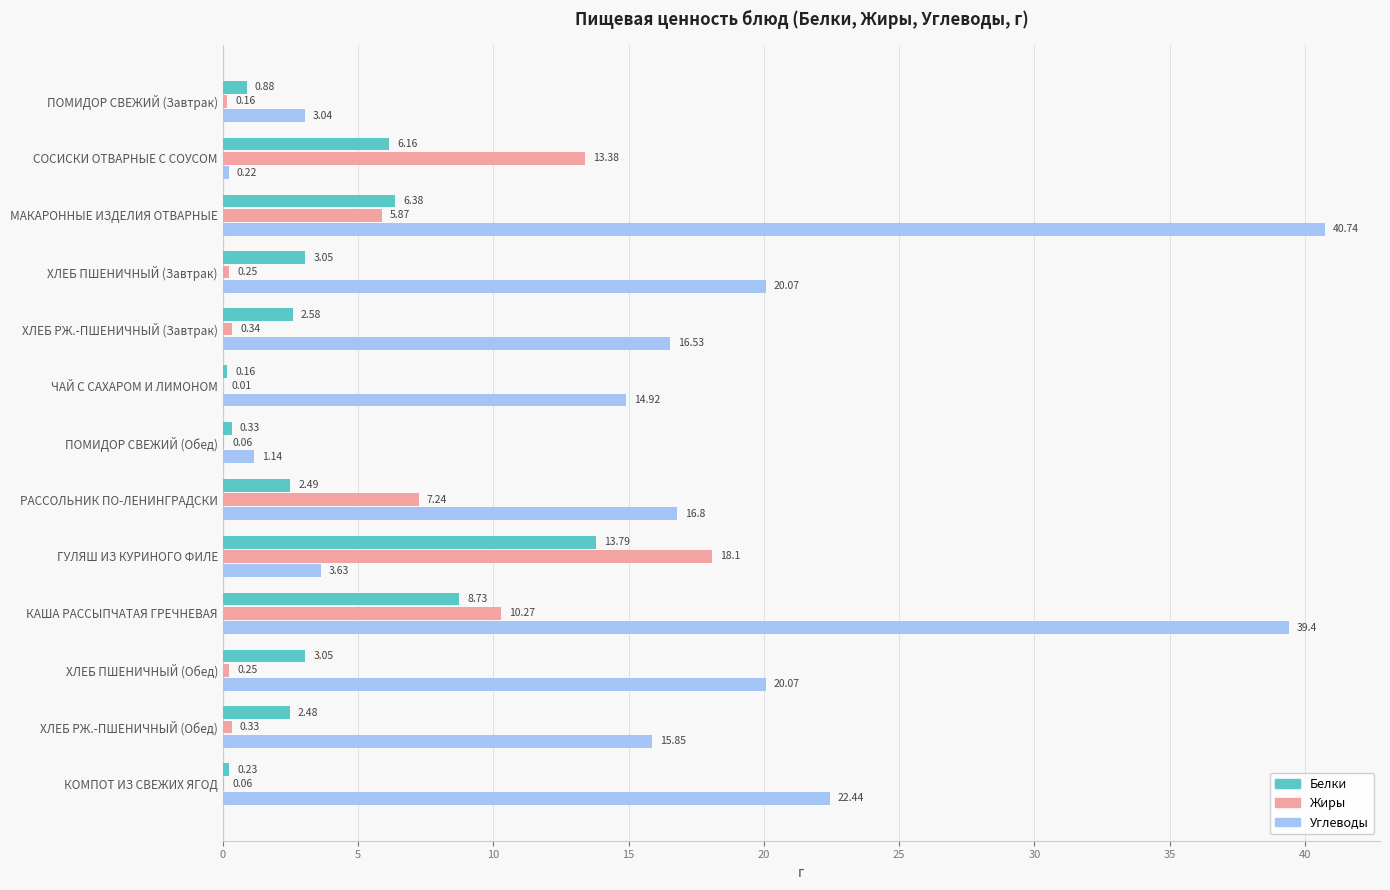

What is the total value across all series at ХЛЕБ ПШЕНИЧНЫЙ (Обед)?

23.4